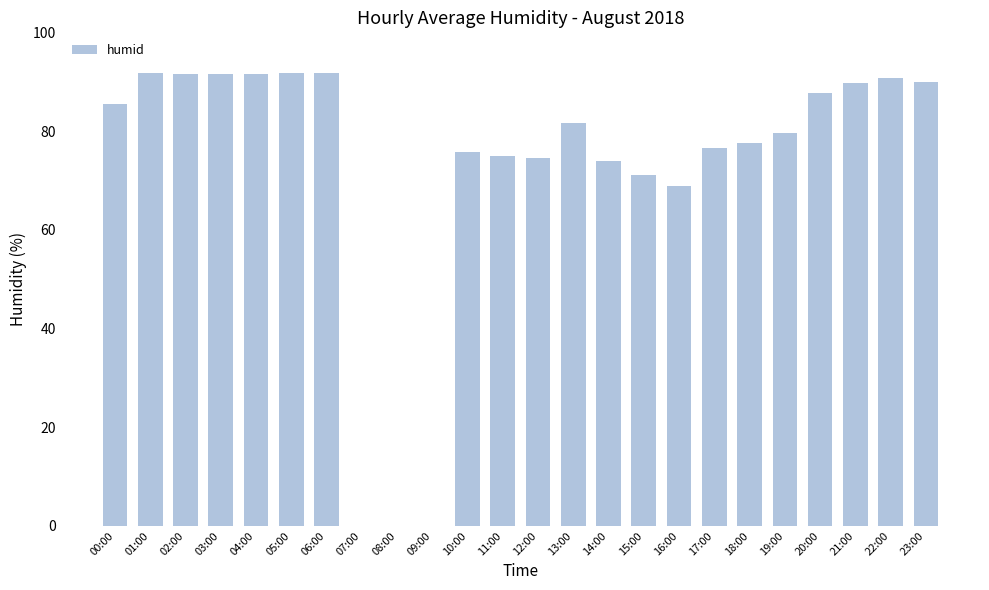

Where is the data nearest to the value 45?

16:00